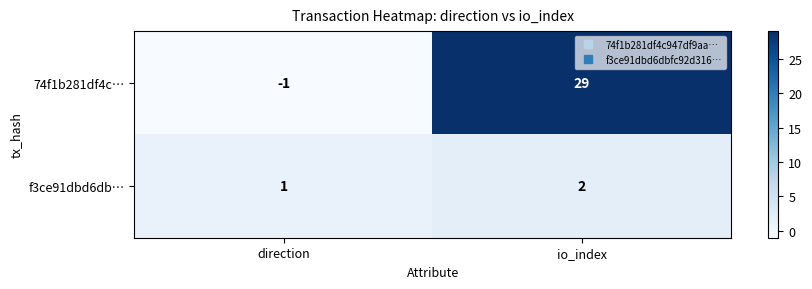

Which series has the largest total across all categories?

74f1b281df4c…